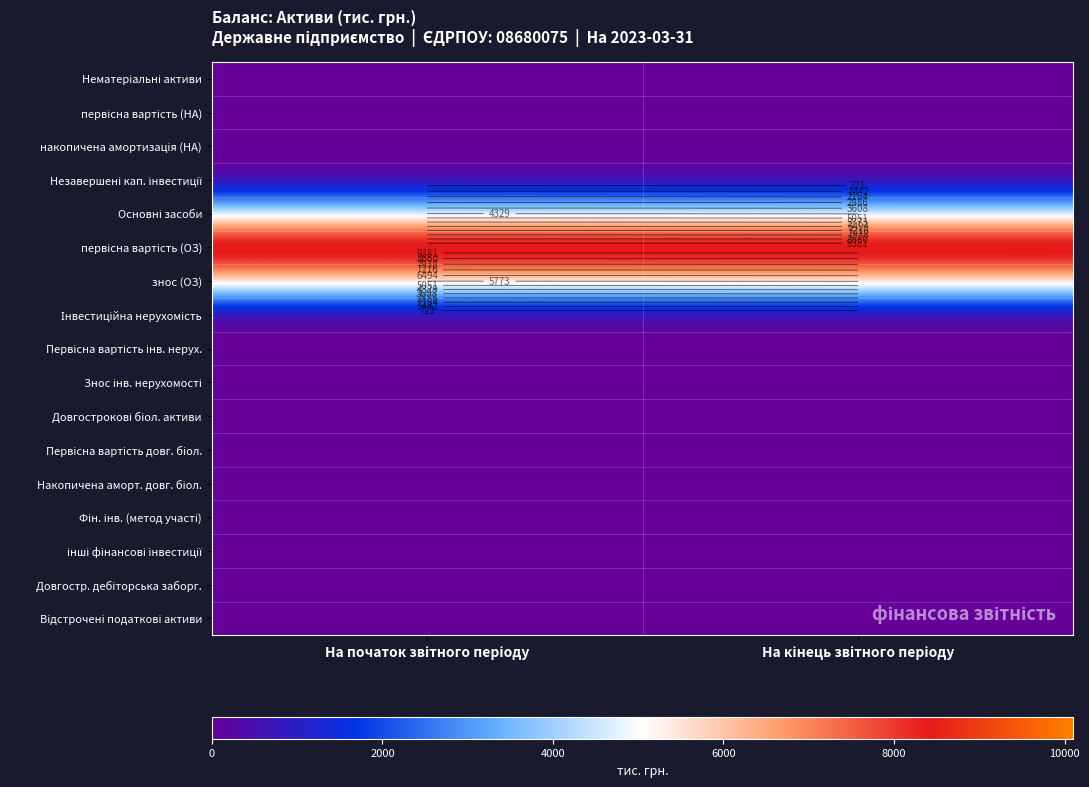

Which series has the widest spread of values?

Основні засоби